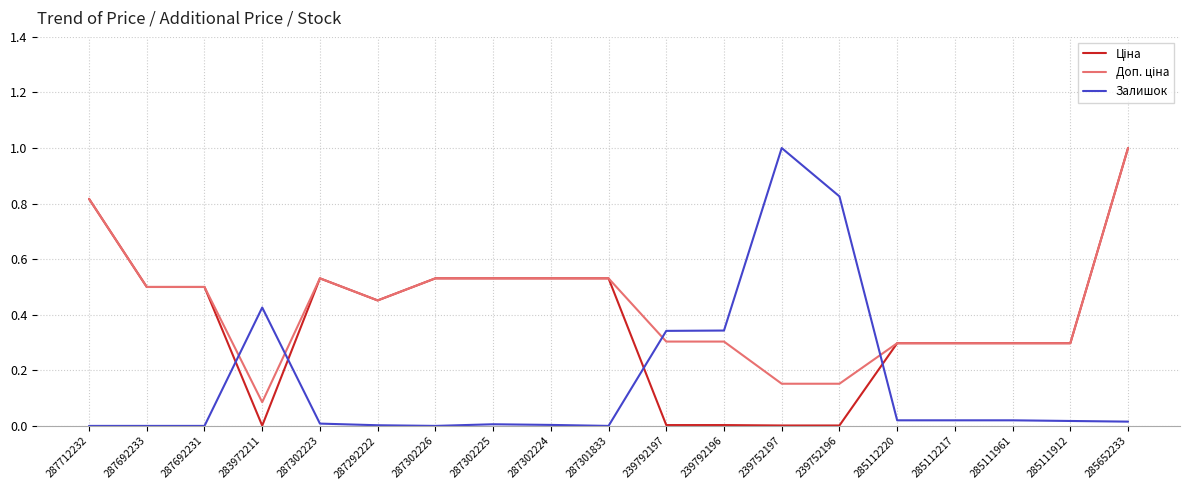

At which category is the sum across all series the highest?

285652233